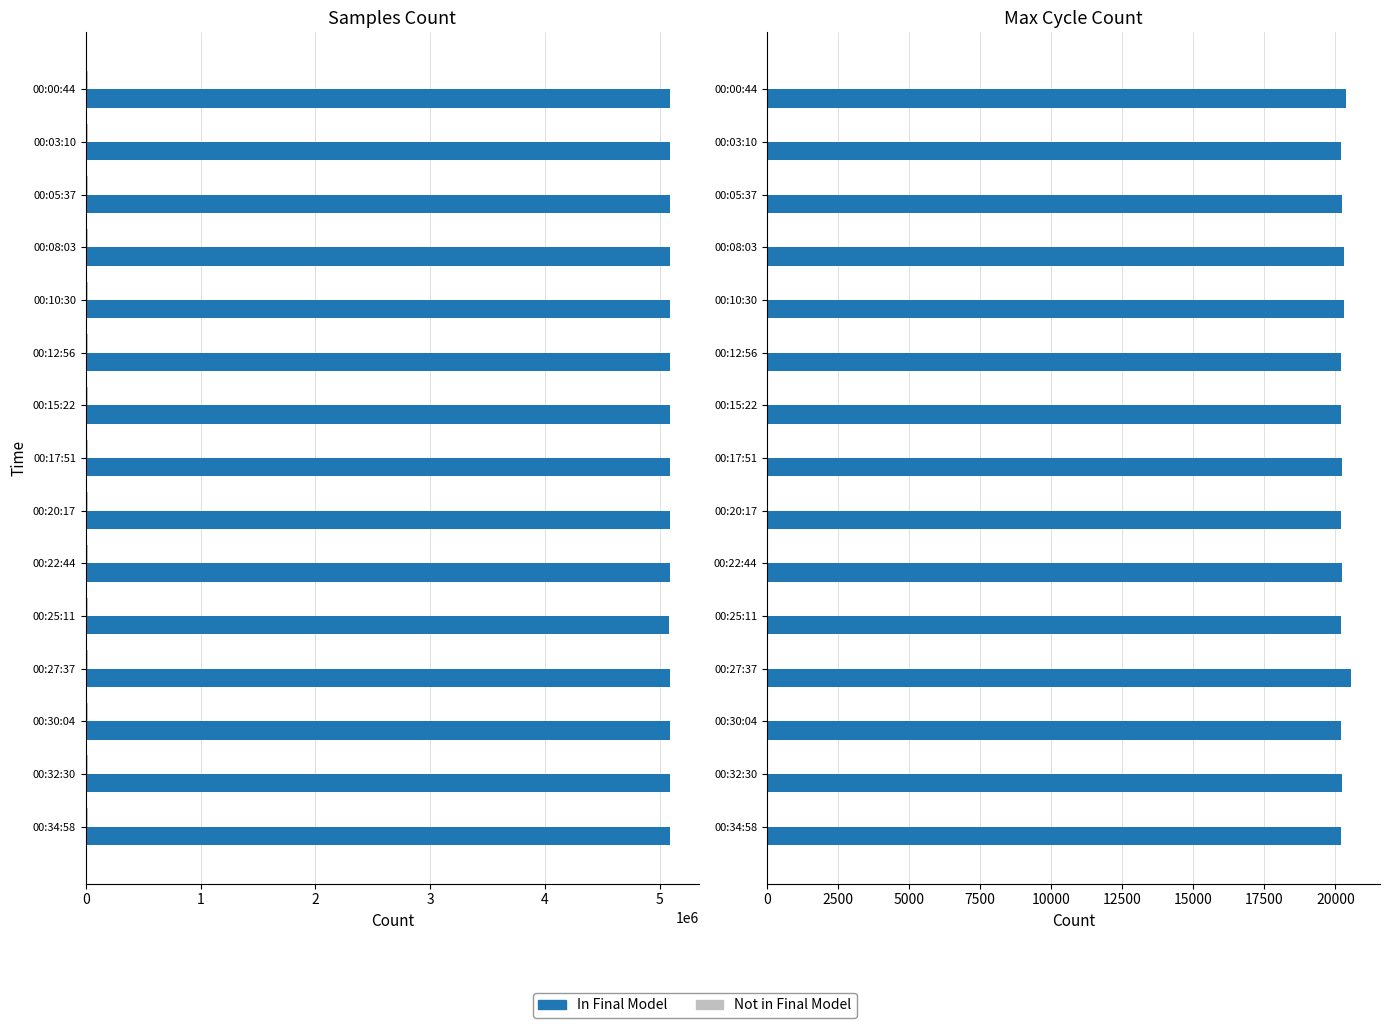

What is the value of the Not in Final Model bar at the 13th from the left?

0.3